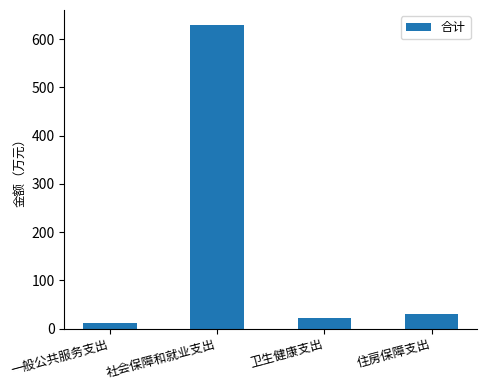

Between 卫生健康支出 and 住房保障支出, which is larger?

住房保障支出